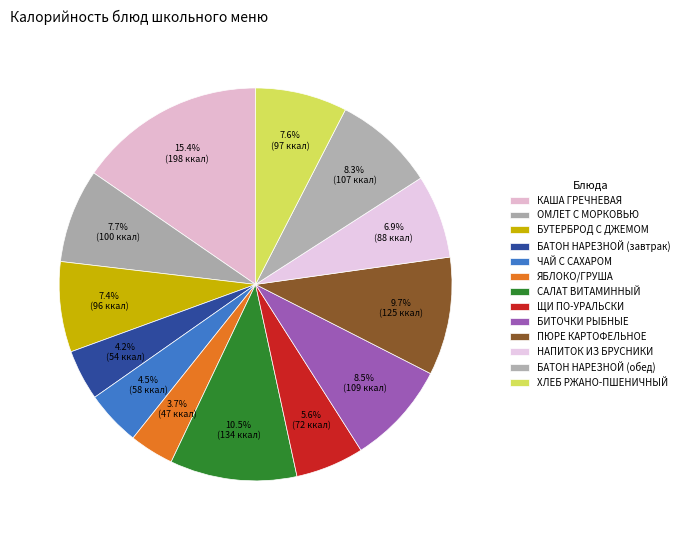

Which category has the biggest portion of the pie?

КАША ГРЕЧНЕВАЯ